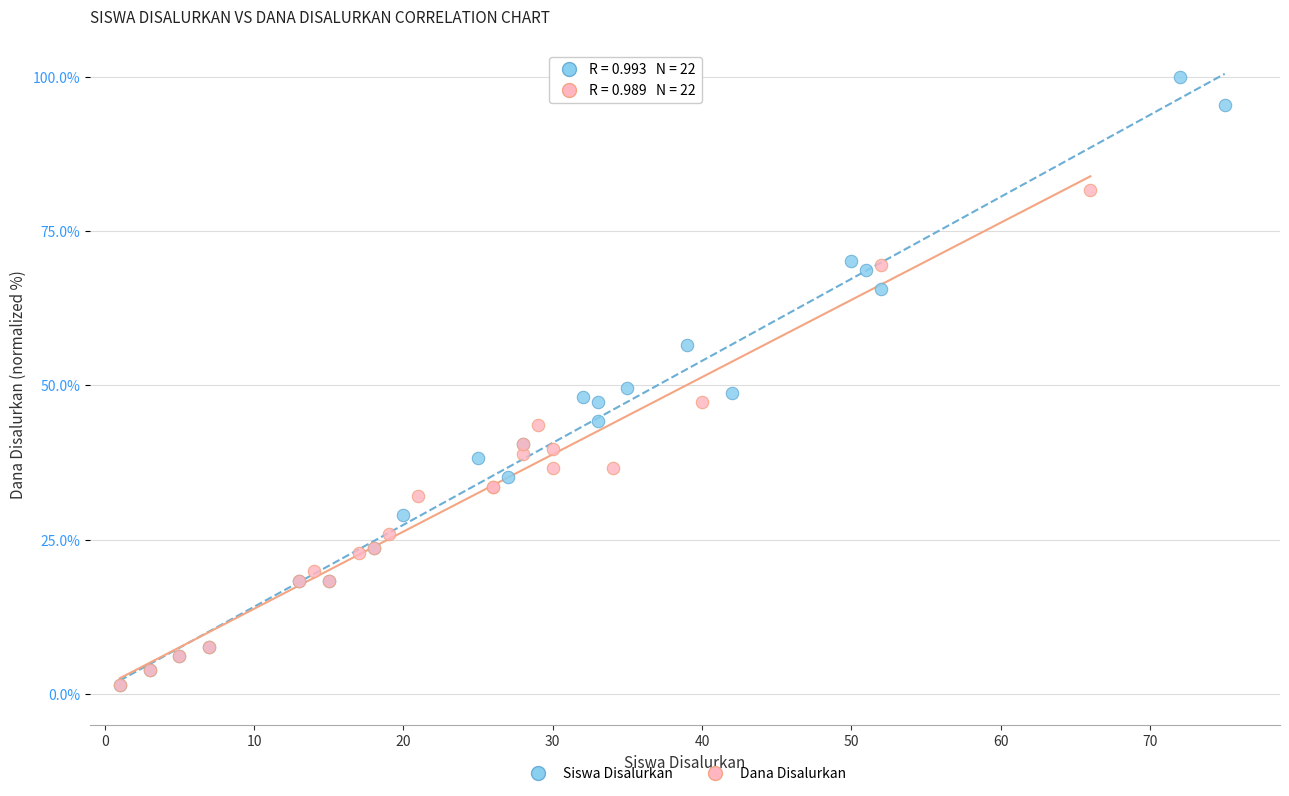

Which series has the largest Y range (max minus min)?

Siswa Disalurkan